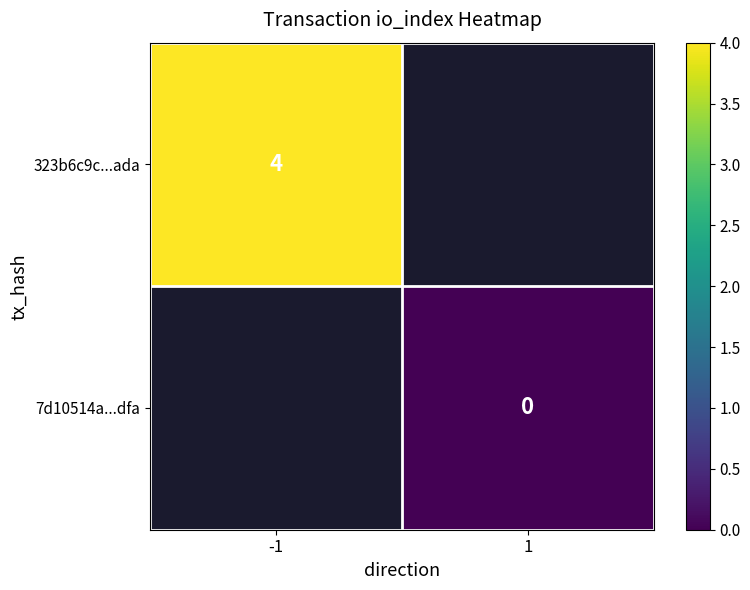

The value of 323b6c9c...ada at -1 is 2. True or false?

False